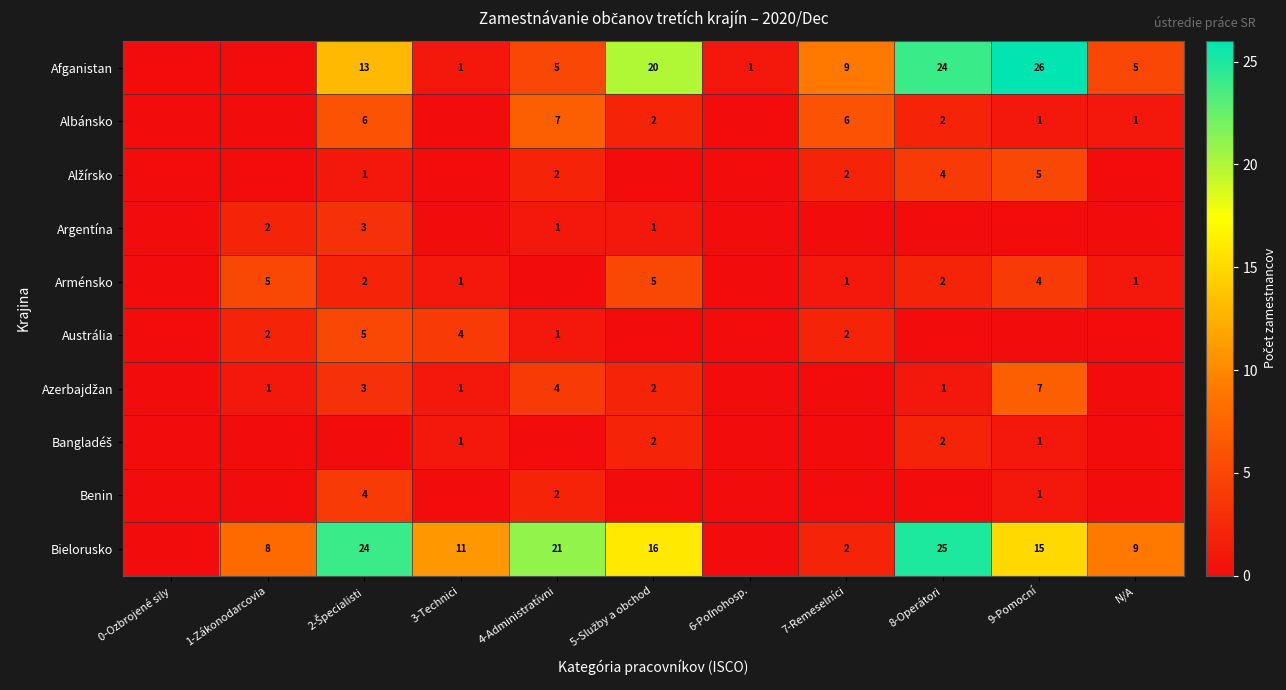

The value of Austrália at 3-Technici is 6. True or false?

False